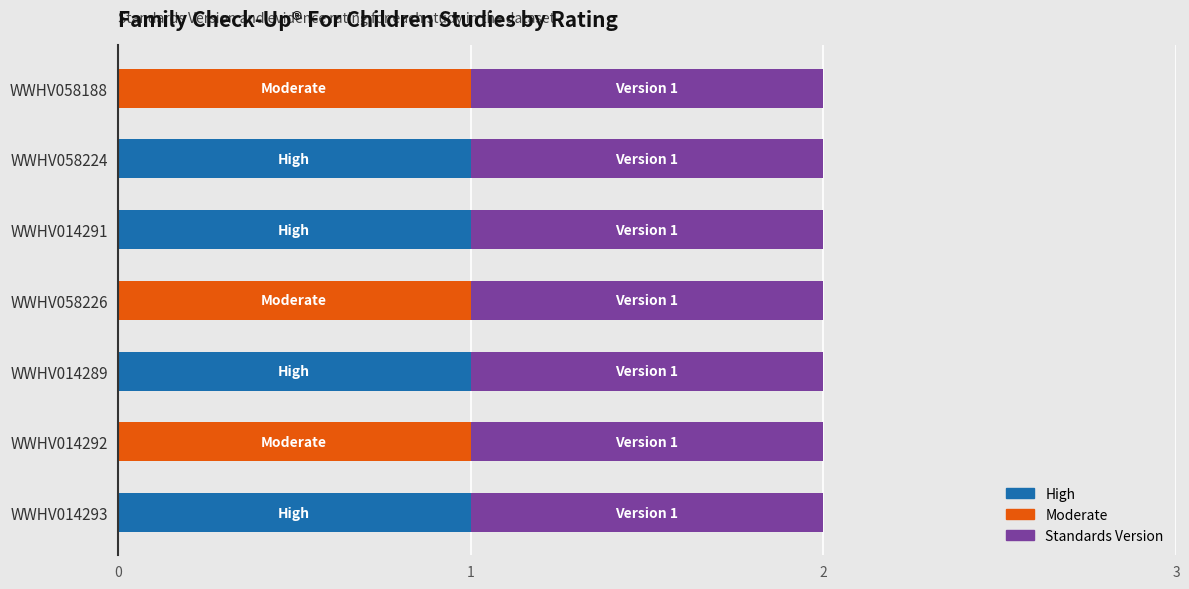

What is the sum of all High values?

4